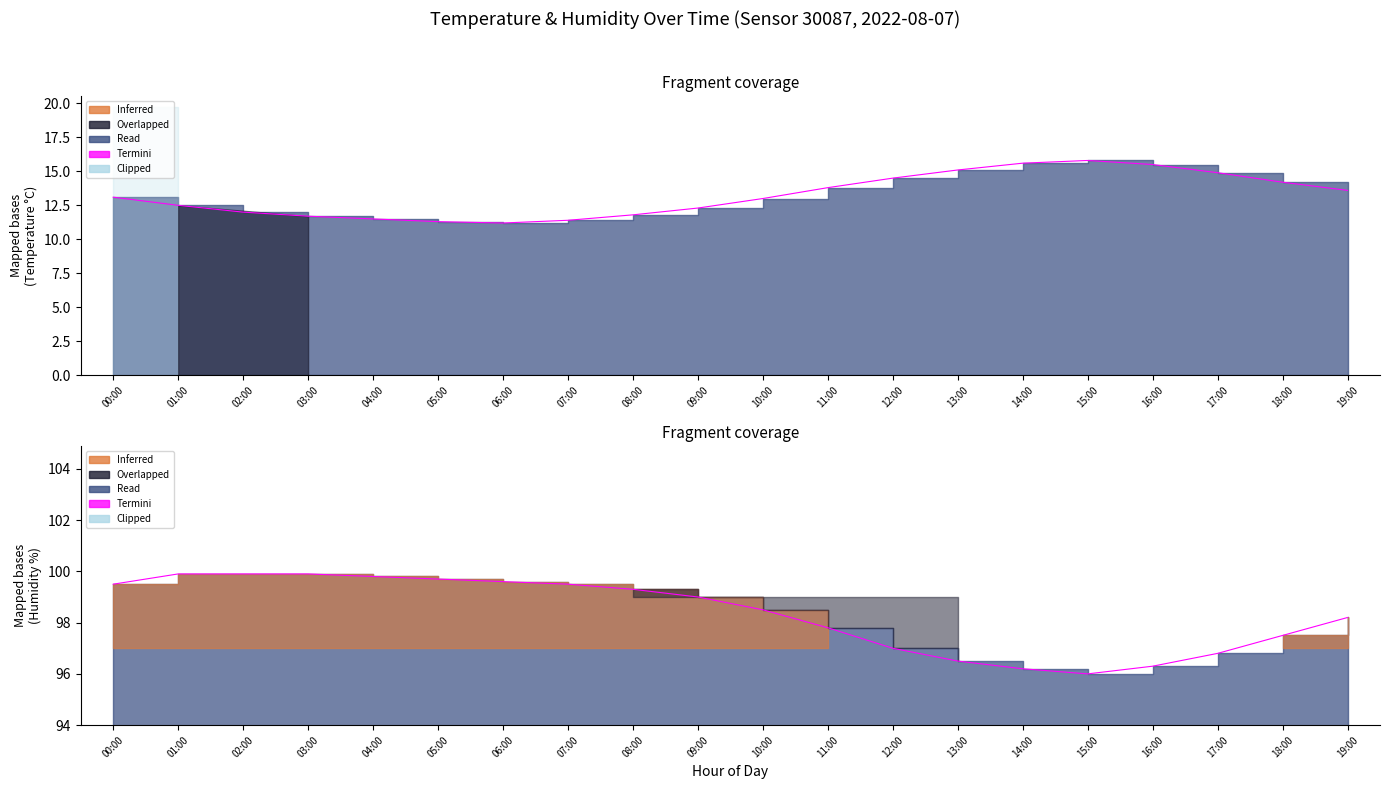

What is the difference between the highest and lowest values at 18:00?

83.3